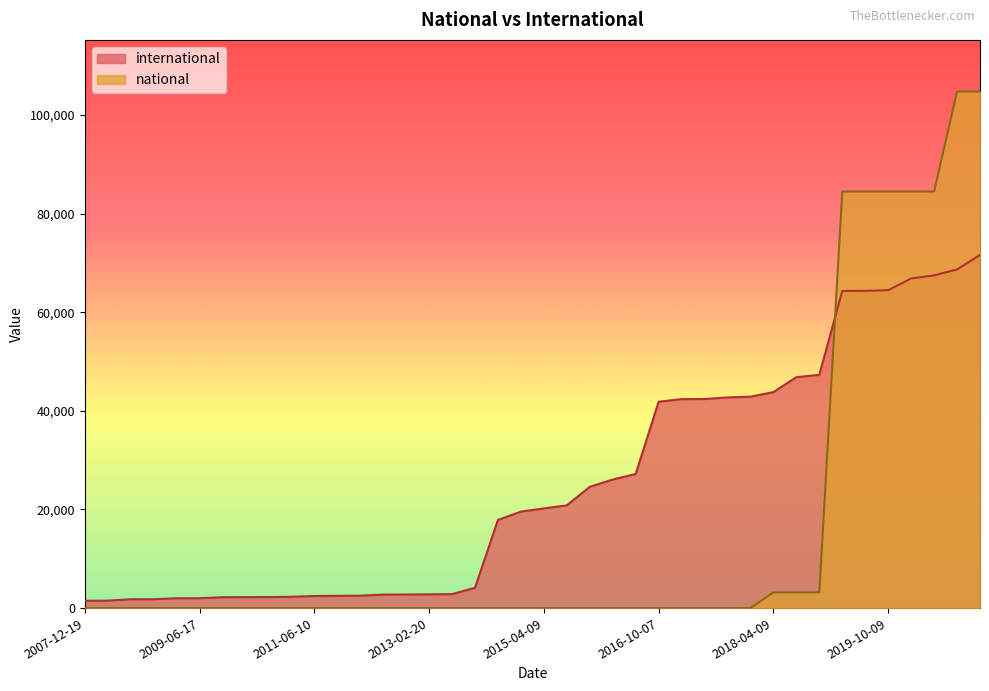

The international series shows 62303 at 2017-04-12. True or false?

False